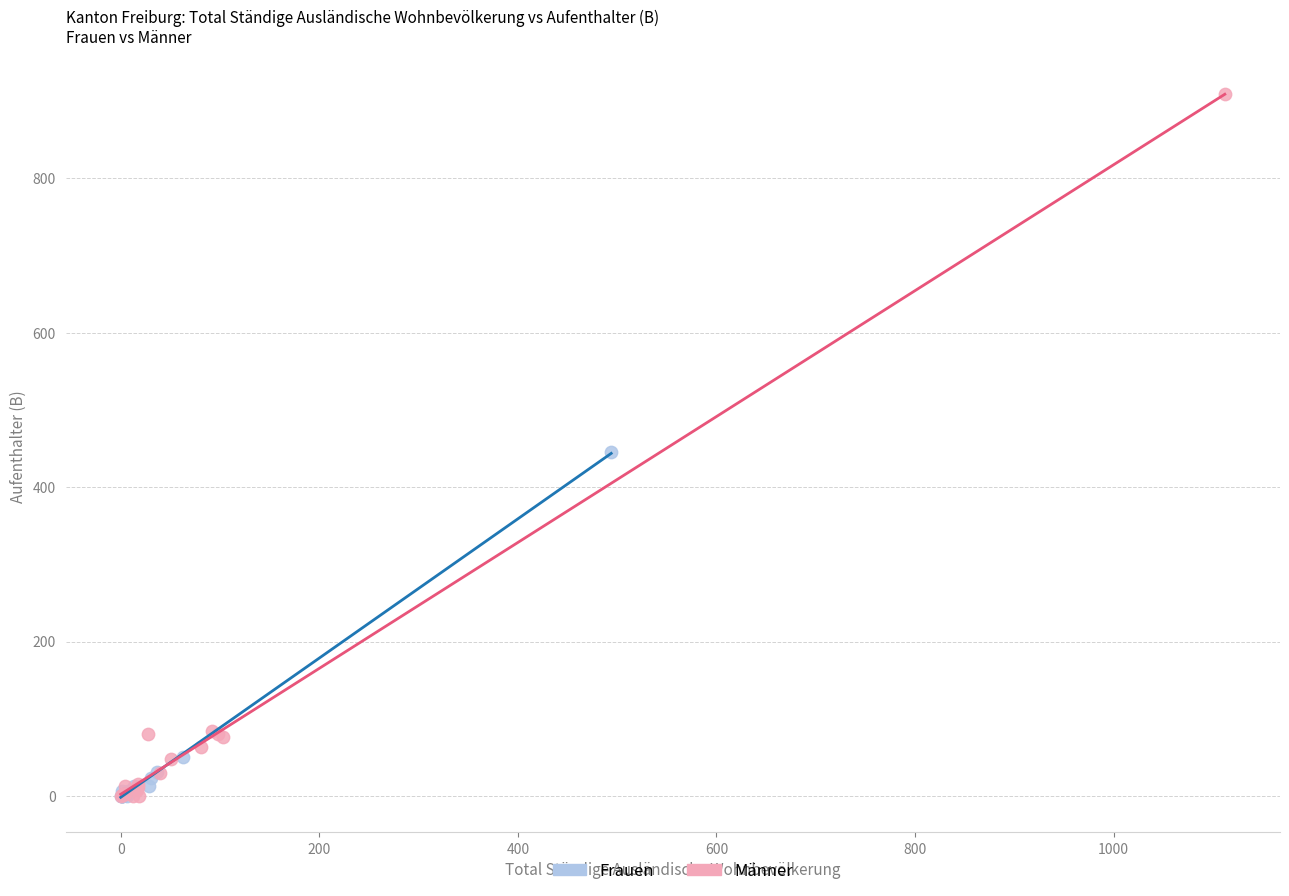

Which series has the largest Y range (max minus min)?

Männer